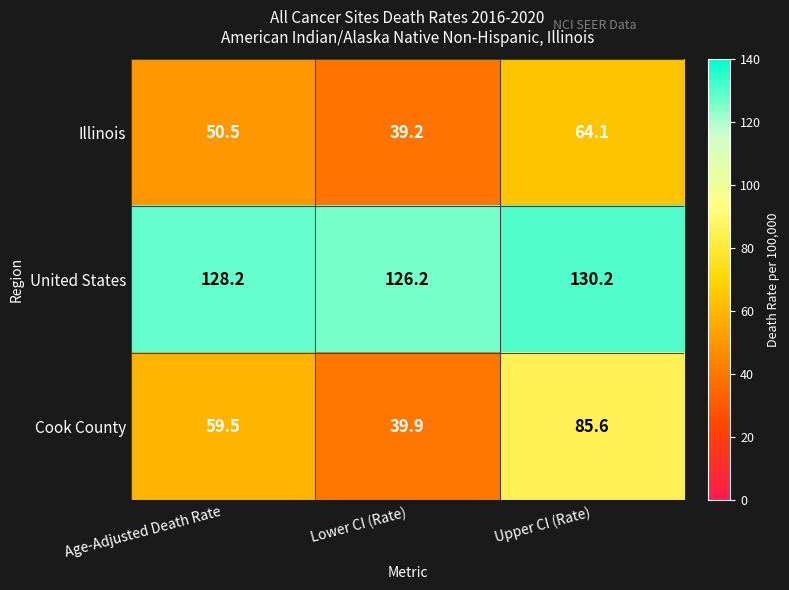

What is the spread (max minus min) of values at Age-Adjusted Death Rate?

77.7